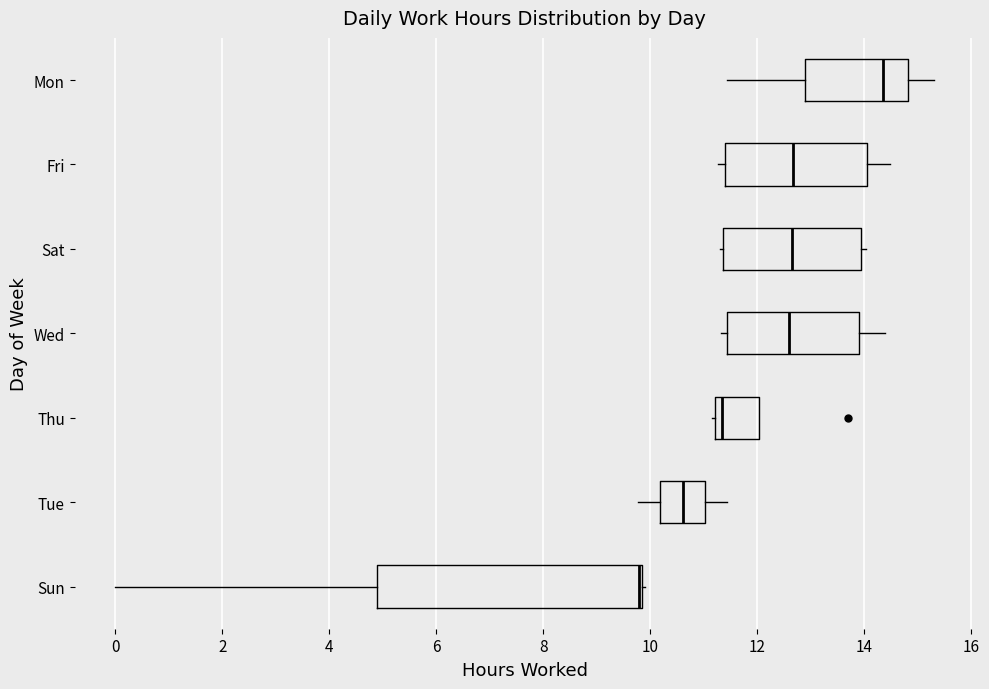

Which box is the widest, from its left edge to its right edge?

Sun